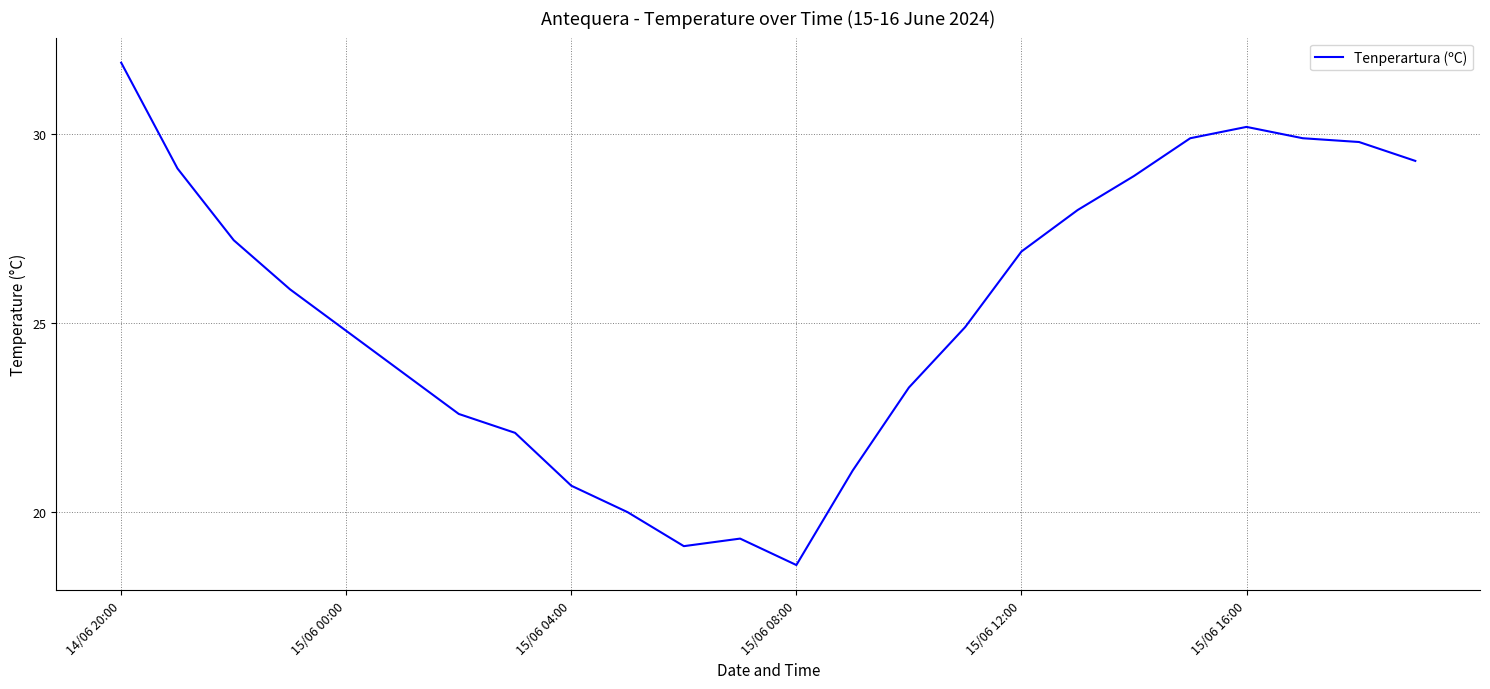

What is the maximum value shown in the chart?

31.9